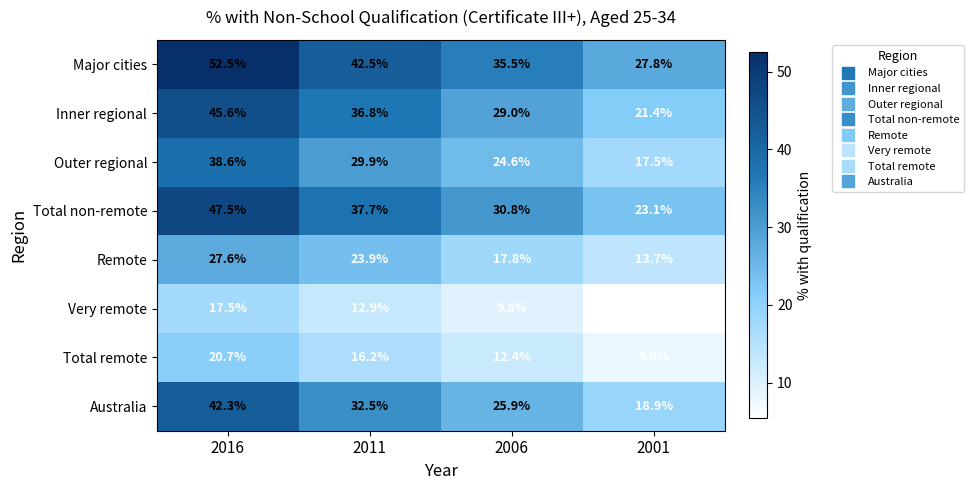

The value of Inner regional at 2006 is 29.0. True or false?

True